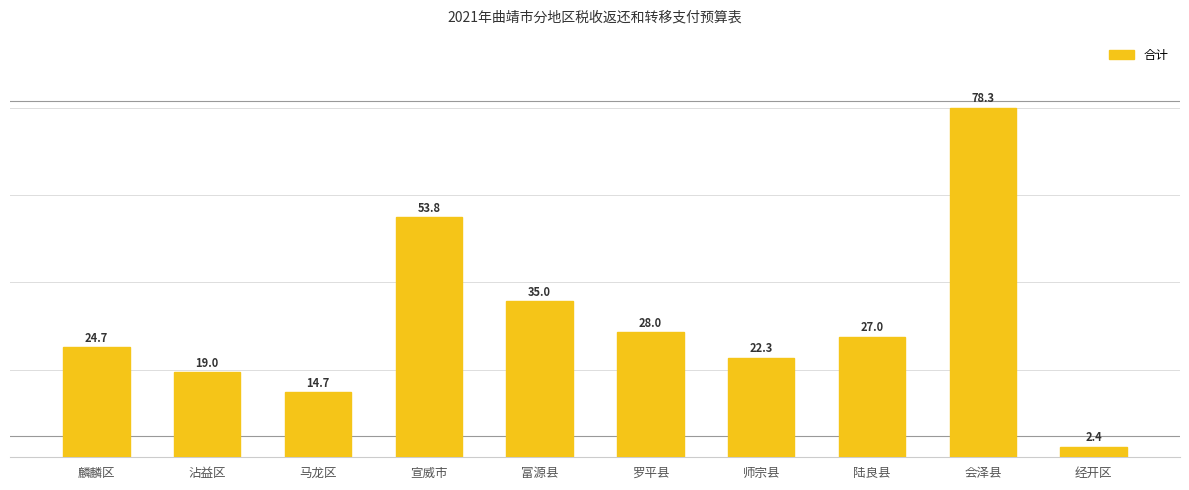

Are the bars horizontal?

No